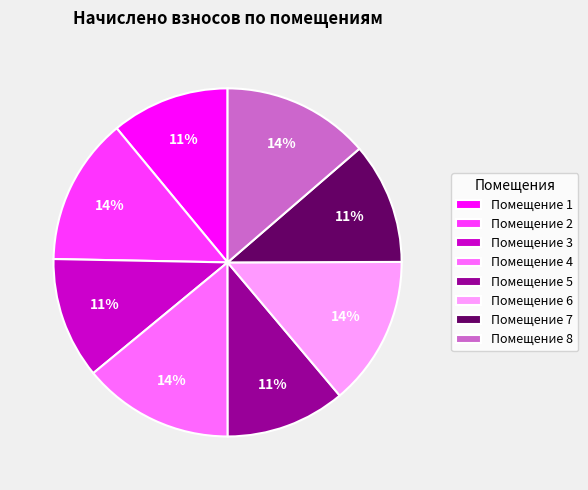

Do Помещение 6 and Помещение 2 together represent more than half of the pie?

No